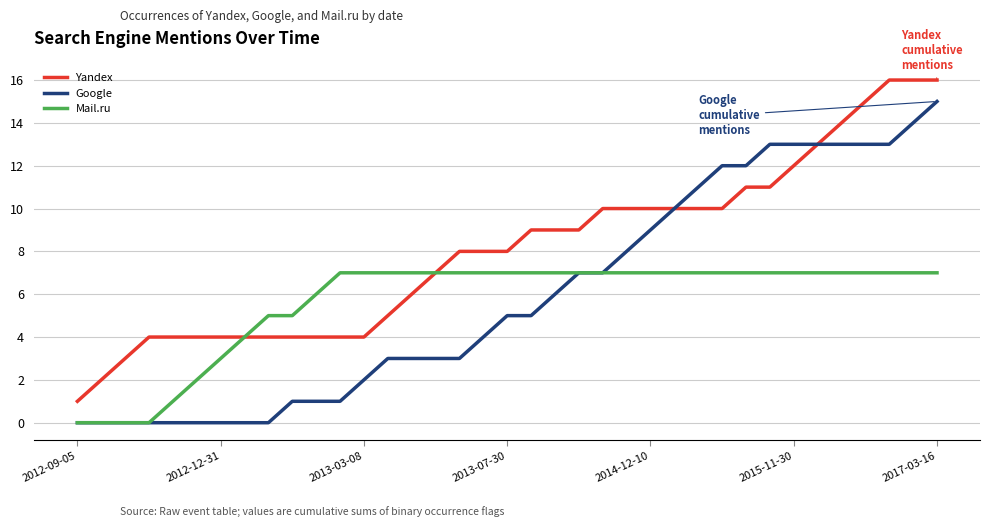

Which series has the largest total across all categories?

Yandex